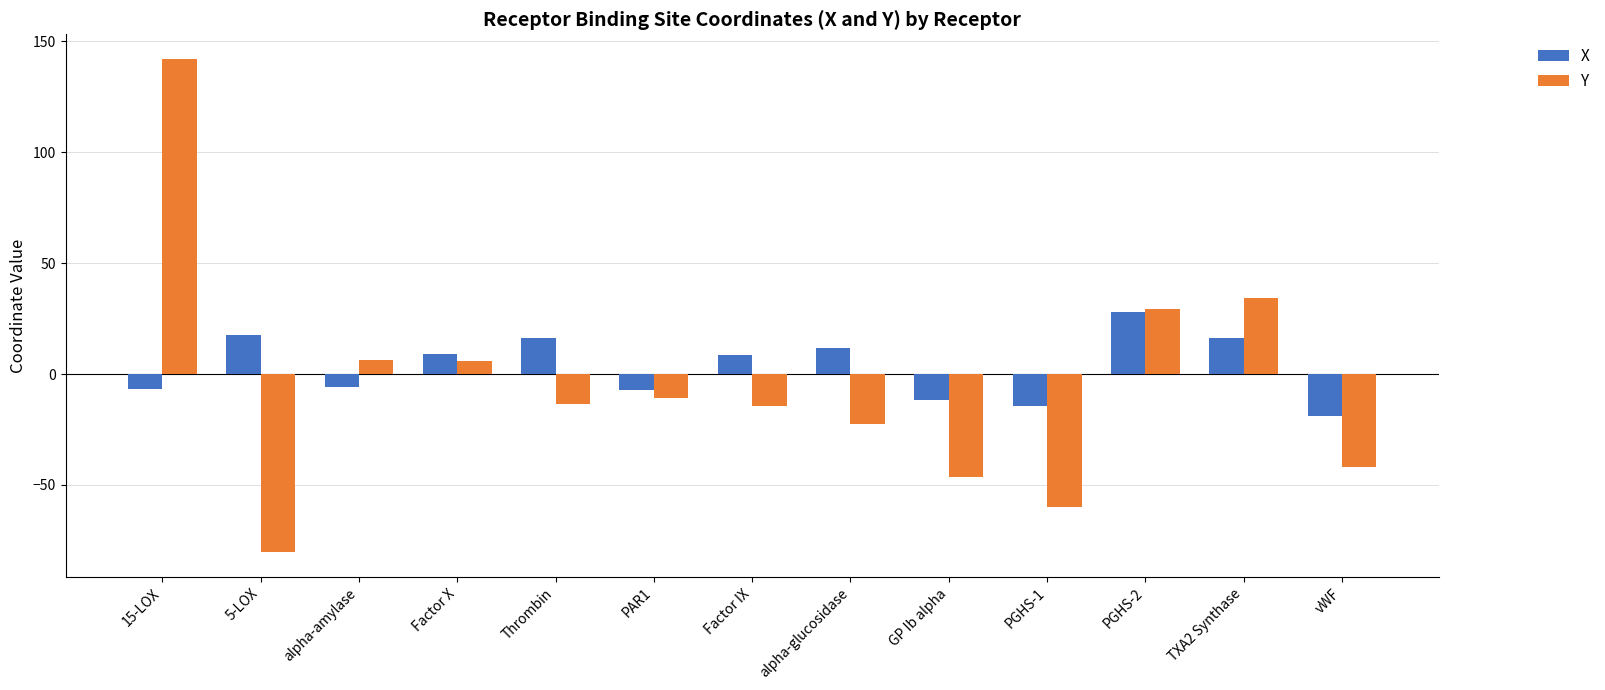

Where is Y nearest to the value 30?

PGHS-2